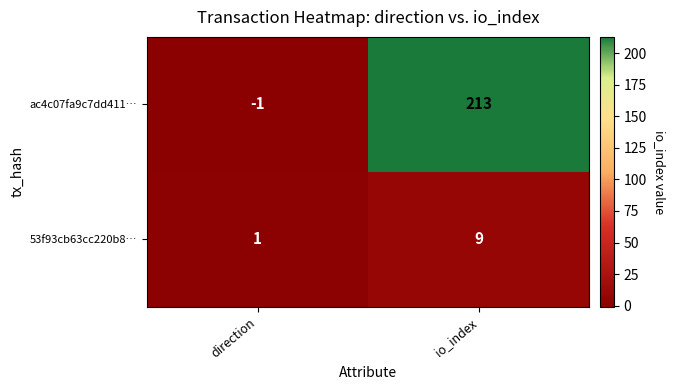

Which series changed the most between direction and io_index?

ac4c07fa9c7dd411…